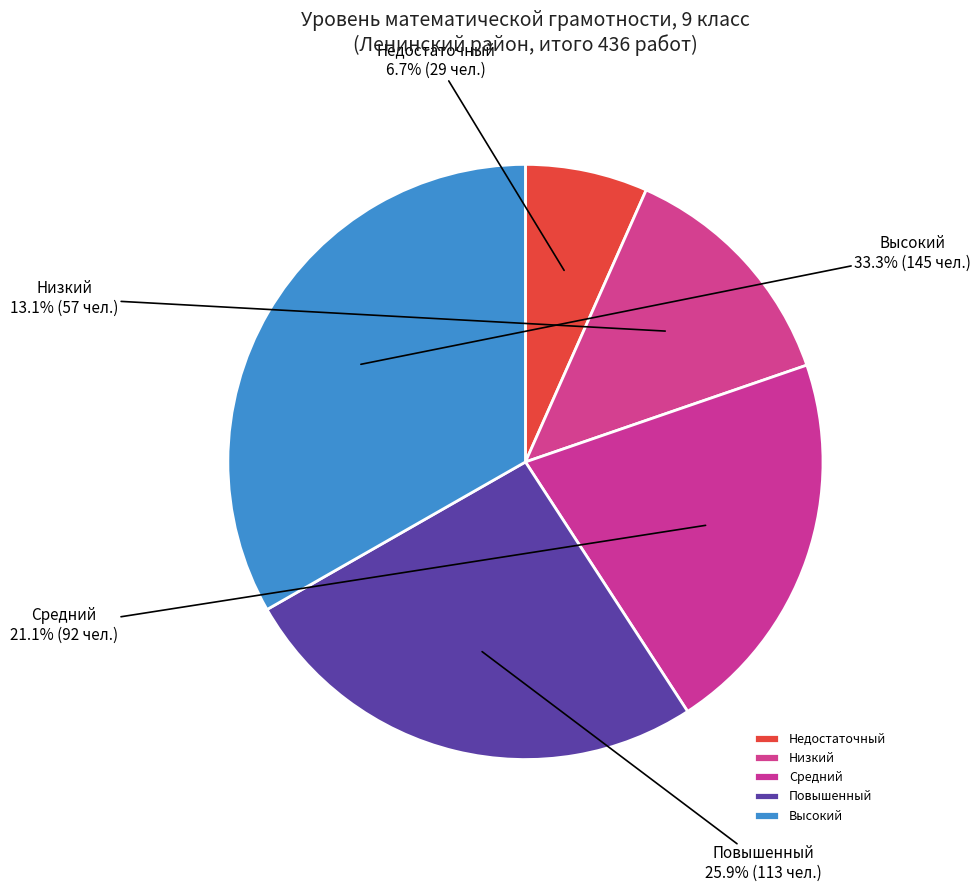

Do Средний and Повышенный together represent more than half of the pie?

No